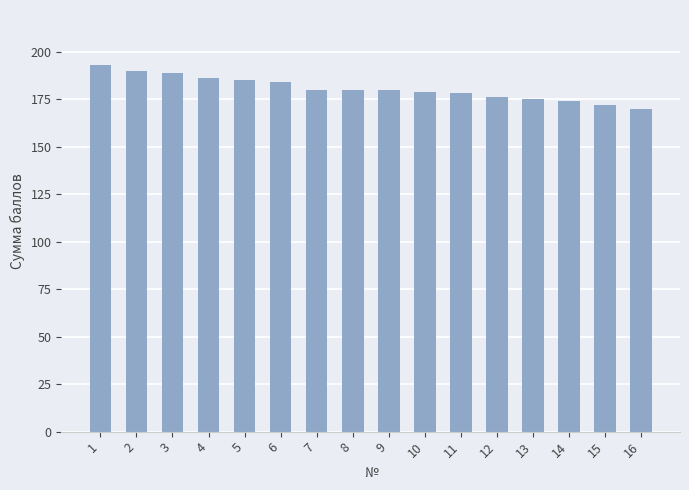

Are the bars horizontal?

No